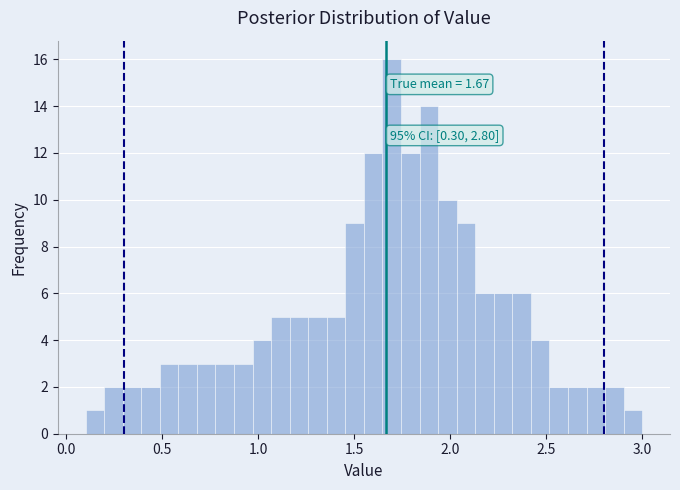

Around what value on the x-axis is the tallest bar? Give the approximate position of its centre, as read against the axis.

1.70